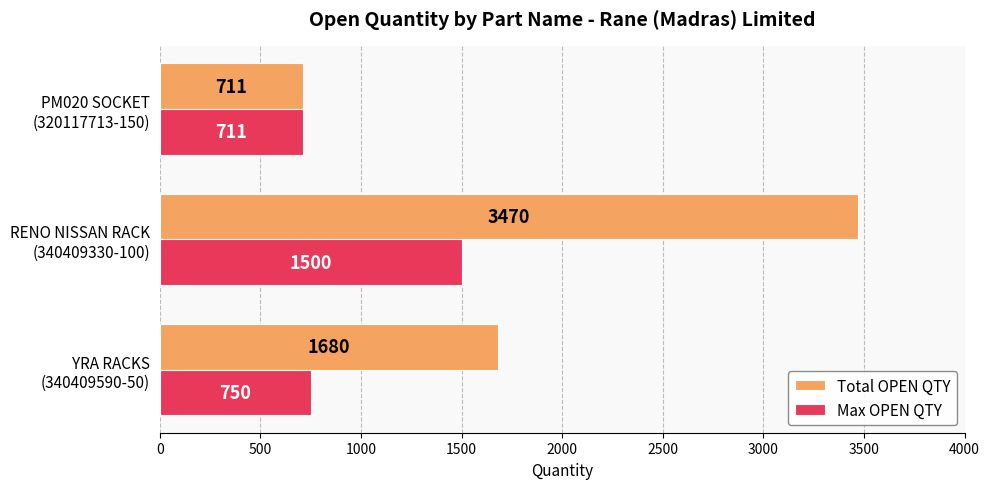

Which series has the largest total across all categories?

Total OPEN QTY